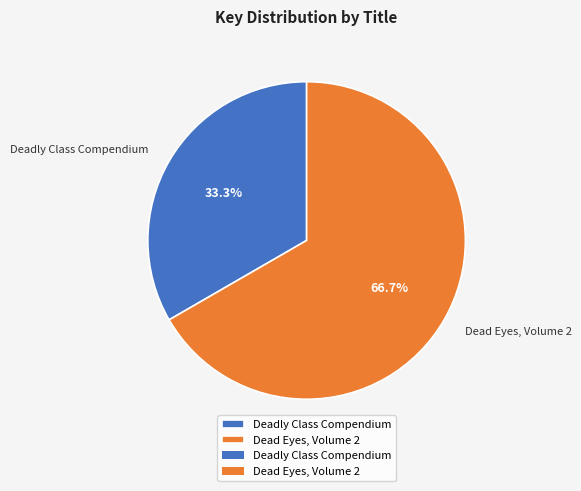

How many segments does this pie chart have?

2